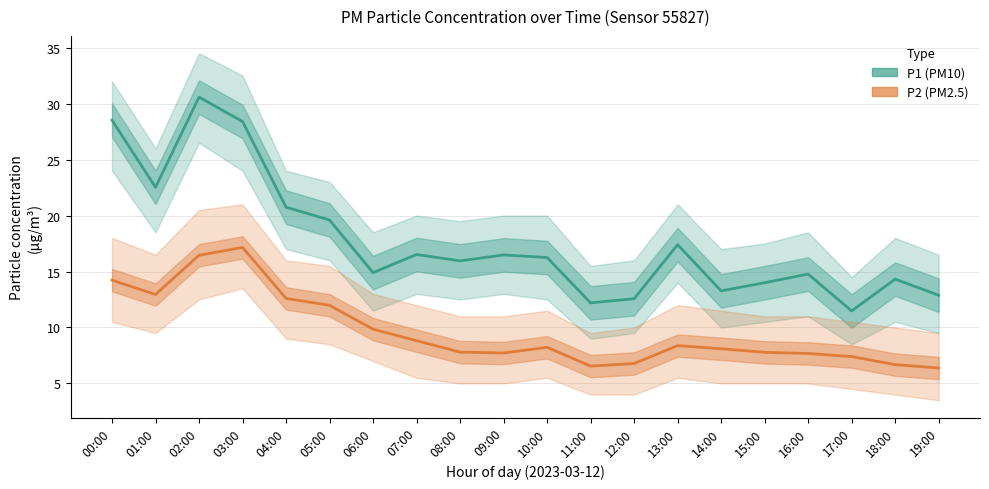

Reading left to right, list all the values displayed in this chart.

P1 (PM10): 00:00=28.5	01:00=22.5	02:00=30.6	03:00=28.4	04:00=20.8	05:00=19.6	06:00=14.9	07:00=16.5	08:00=15.9	09:00=16.5	10:00=16.2	11:00=12.2	12:00=12.6	13:00=17.4	14:00=13.3	15:00=14.0	16:00=14.8	17:00=11.5	18:00=14.3	19:00=12.9
P2 (PM2.5): 00:00=14.2	01:00=12.9	02:00=16.4	03:00=17.1	04:00=12.6	05:00=12.0	06:00=9.8	07:00=8.8	08:00=7.8	09:00=7.7	10:00=8.2	11:00=6.5	12:00=6.8	13:00=8.4	14:00=8.1	15:00=7.8	16:00=7.7	17:00=7.4	18:00=6.7	19:00=6.4